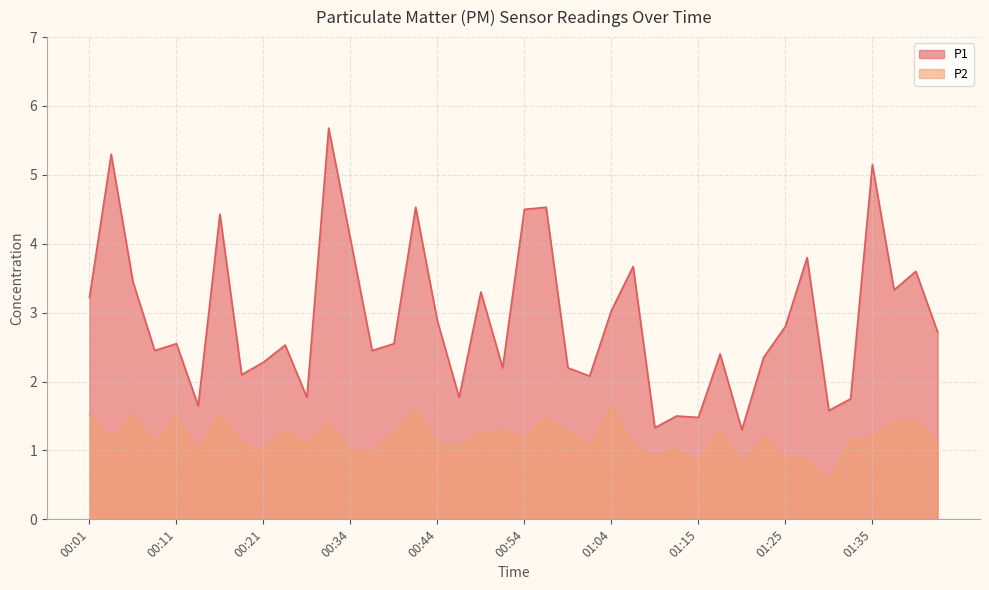

At which label does P1 reach its peak?

00:29